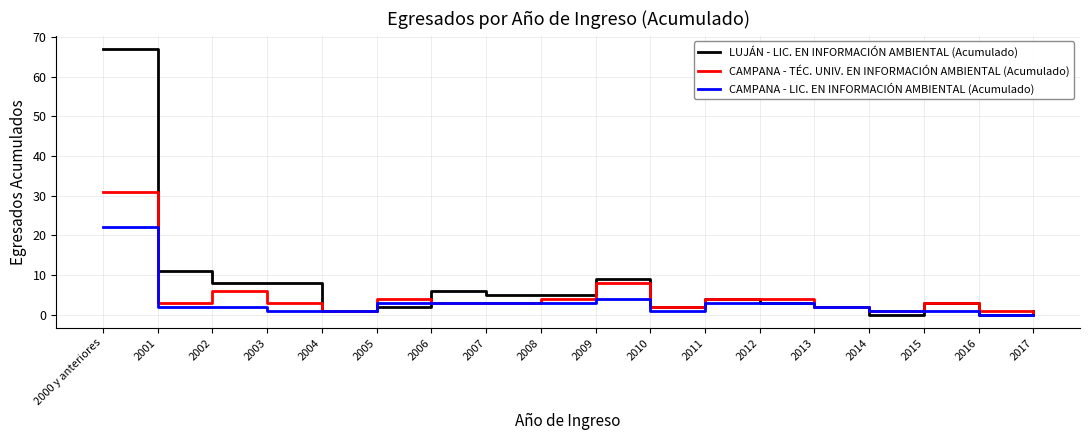

What position from the right is 2013?

5